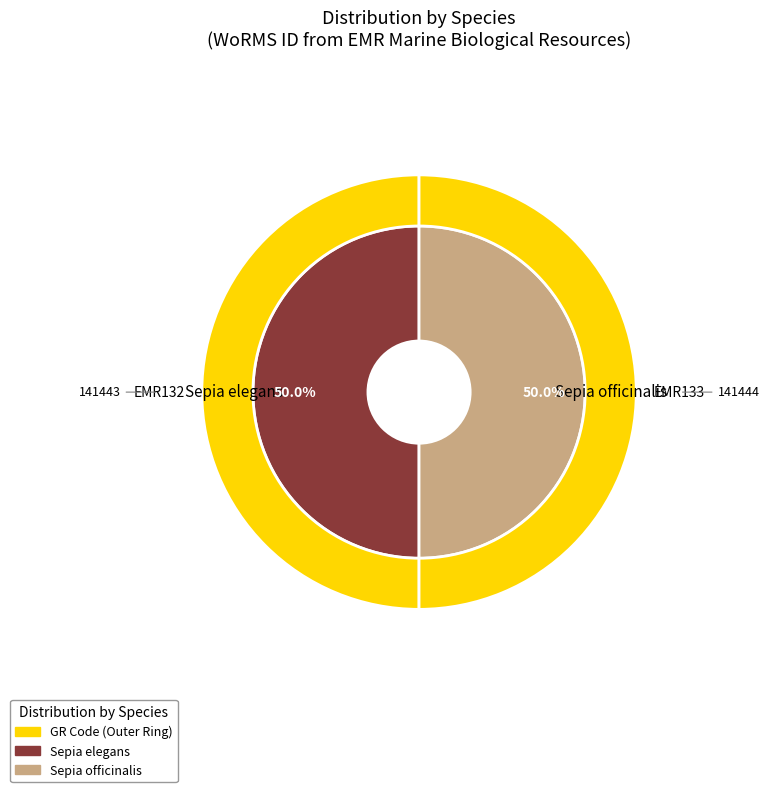

Rank the categories by value from highest to lowest.

Sepia officinalis, Sepia elegans